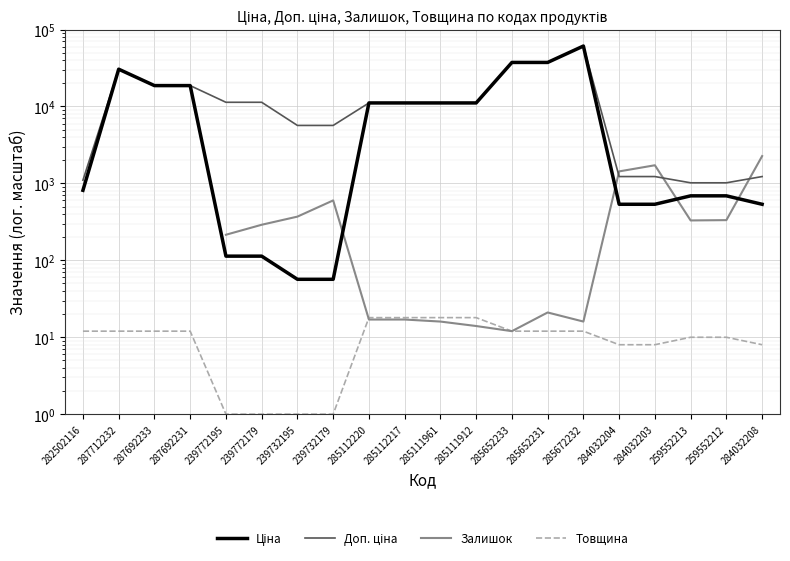

How many lines are shown in the chart?

4